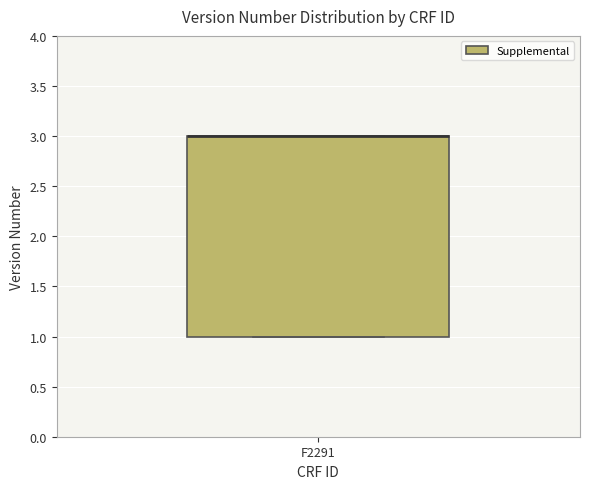

Read this box plot against the y-axis: the position of the median line, the range covered by the box, and the ends of both whiskers. The values are not printed on the chart, so give them approximately, as read against the axis.

median 3 (drawn on the box's upper edge), box 1 to 3, whiskers 1 to 3